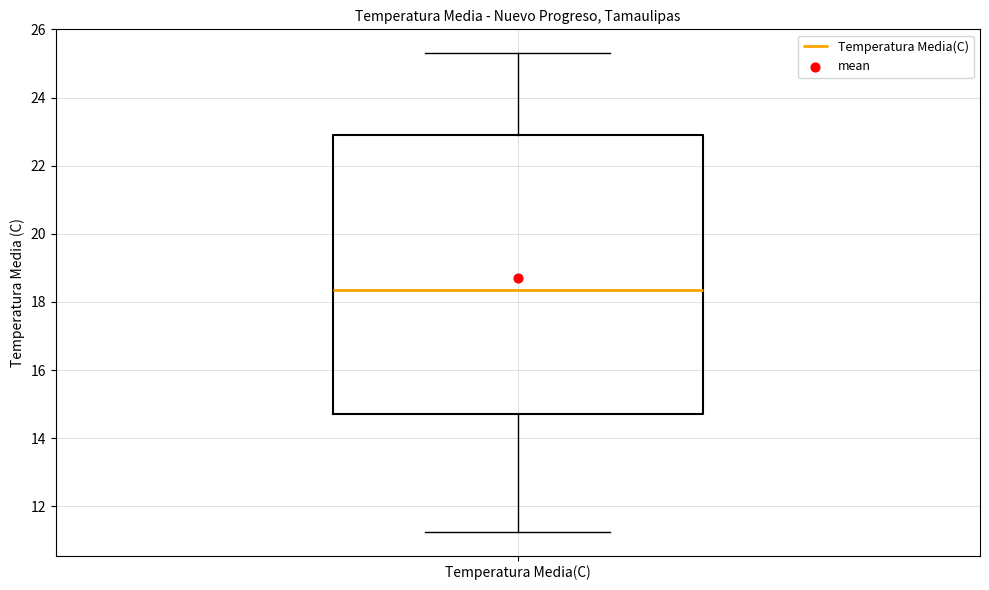

Where is the upper edge of the box for Temperatura Media(C) on the y-axis? The values are not printed on the chart, so give them approximately, as read against the axis.

23.0